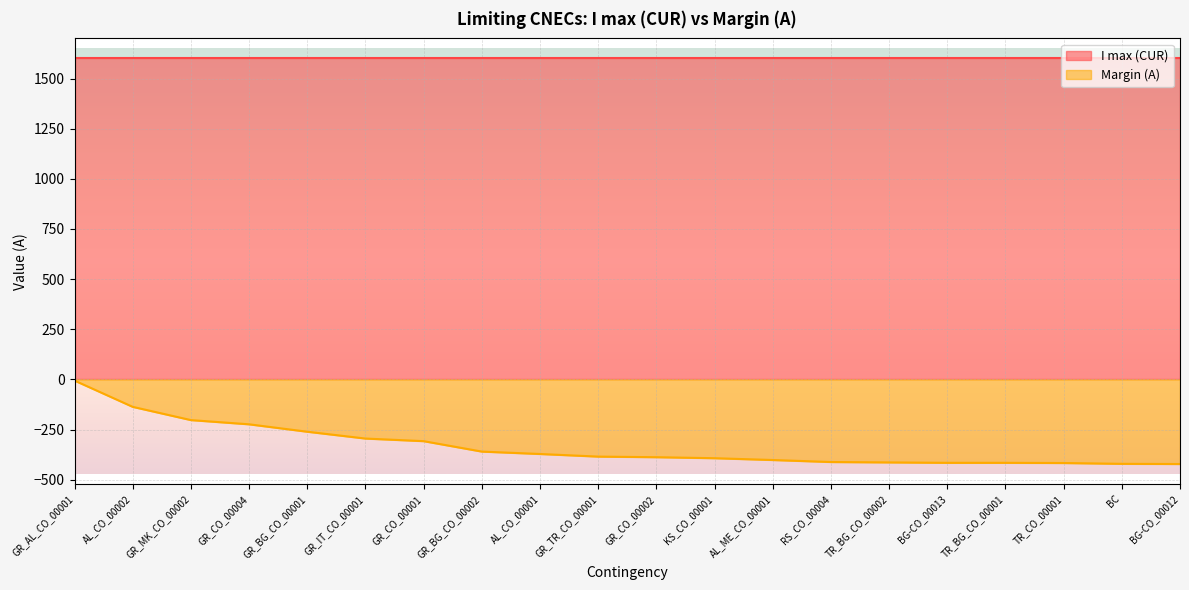

Rank the categories by value from lowest to highest.

BG-CO_00012, BC, TR_CO_00001, BG-CO_00013, TR_BG_CO_00001, TR_BG_CO_00002, RS_CO_00004, AL_ME_CO_00001, KS_CO_00001, GR_CO_00002, GR_TR_CO_00001, AL_CO_00001, GR_BG_CO_00002, GR_CO_00001, GR_IT_CO_00001, GR_BG_CO_00001, GR_CO_00004, GR_MK_CO_00002, AL_CO_00002, GR_AL_CO_00001